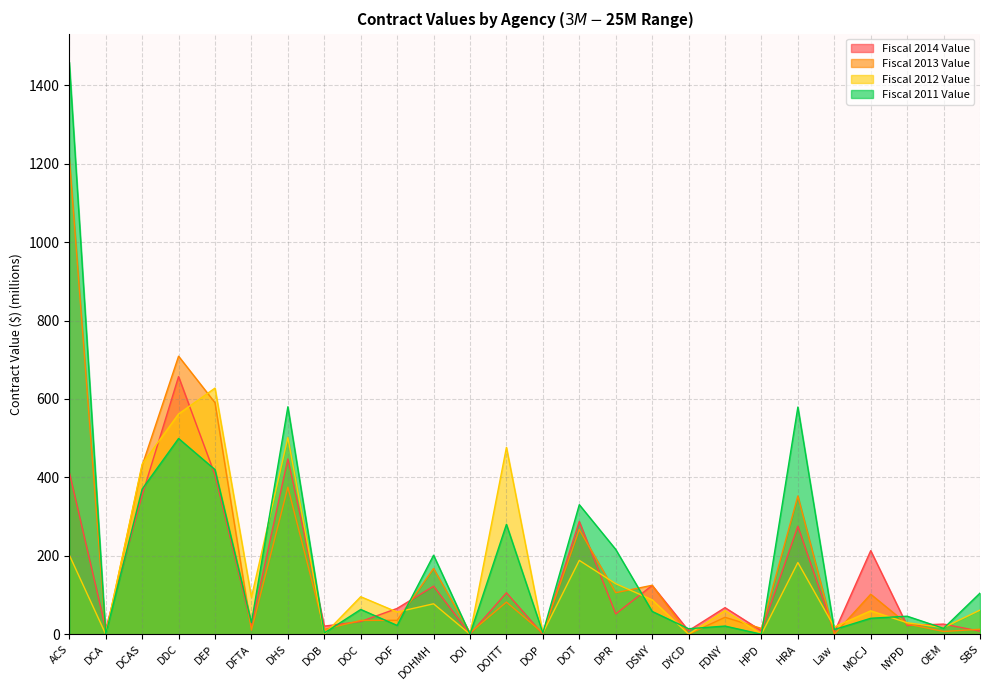

At which category is the sum across all series the highest?

ACS